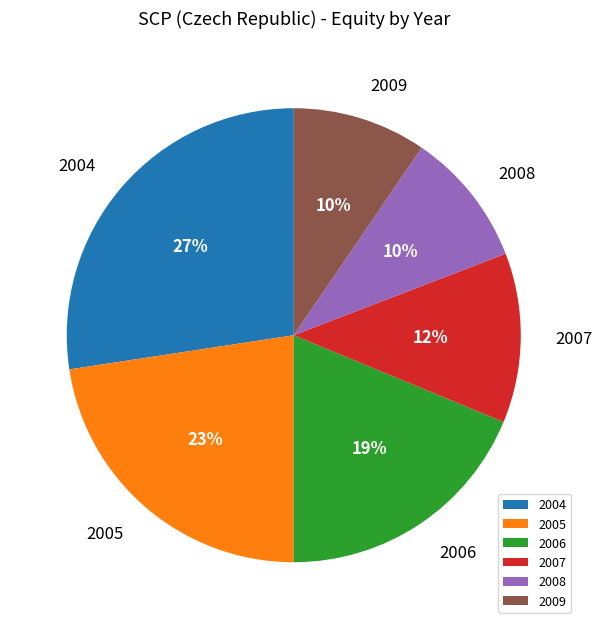

Does any single category account for the majority?

No